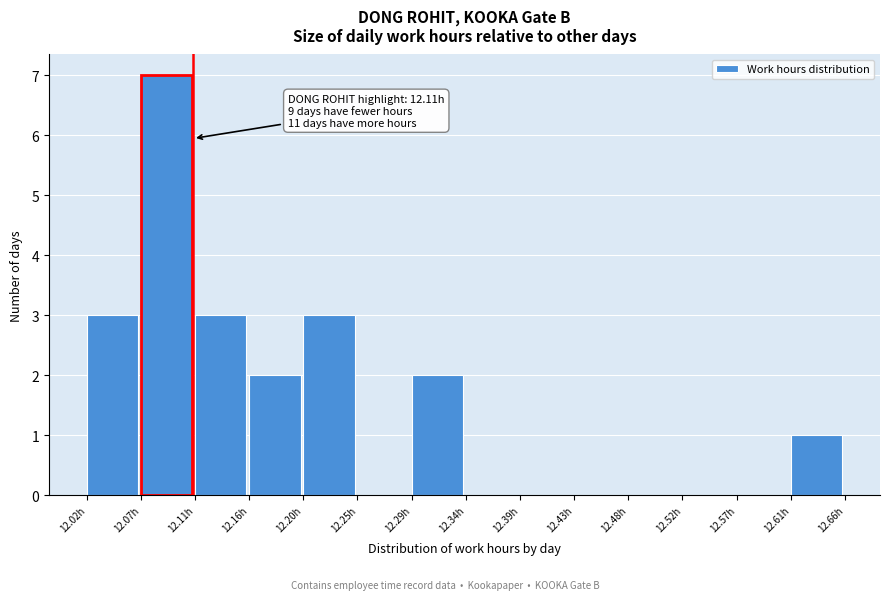

Which range on the x-axis has the tallest bar?

12.065 to 12.110